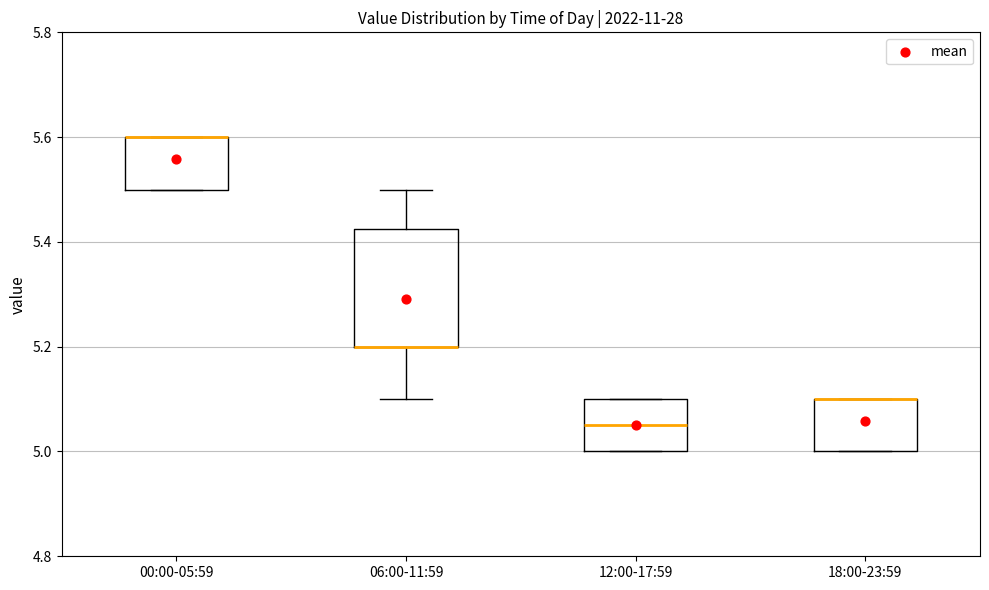

Which box is the tallest, from its lower edge to its upper edge?

06:00-11:59